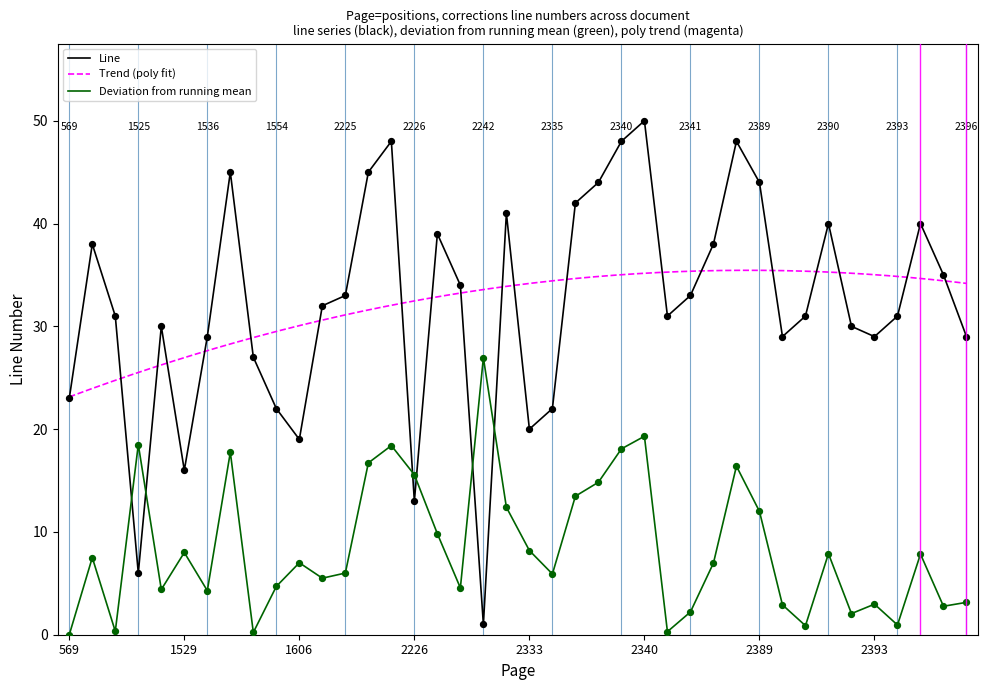

What is the ratio of the value at 2341 to the value at 2225?

1.0